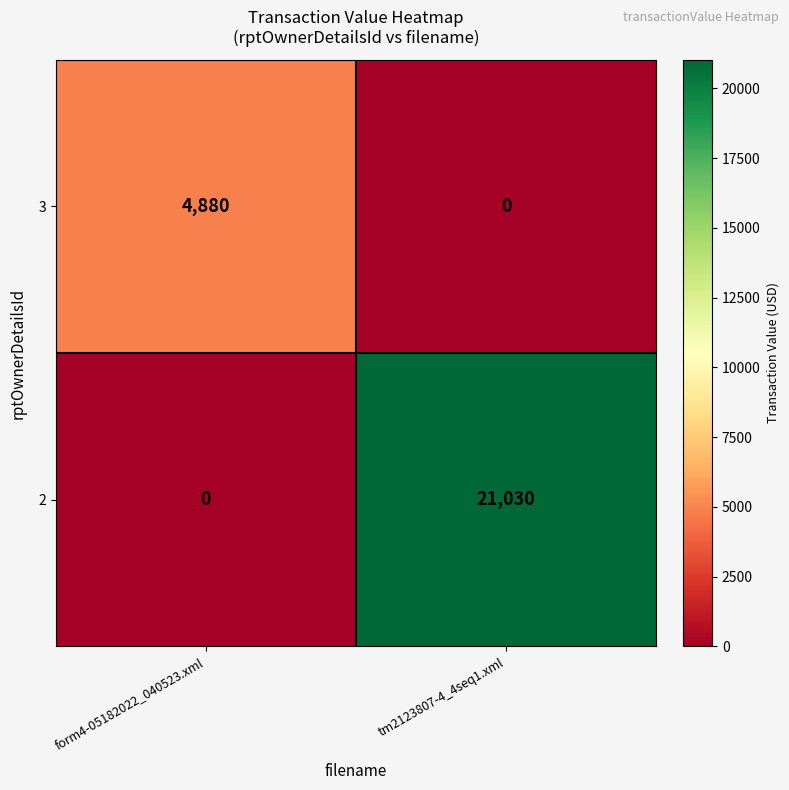

Between form4-05182022_040523.xml and tm2123807-4_4seq1.xml, which series saw the biggest shift?

2